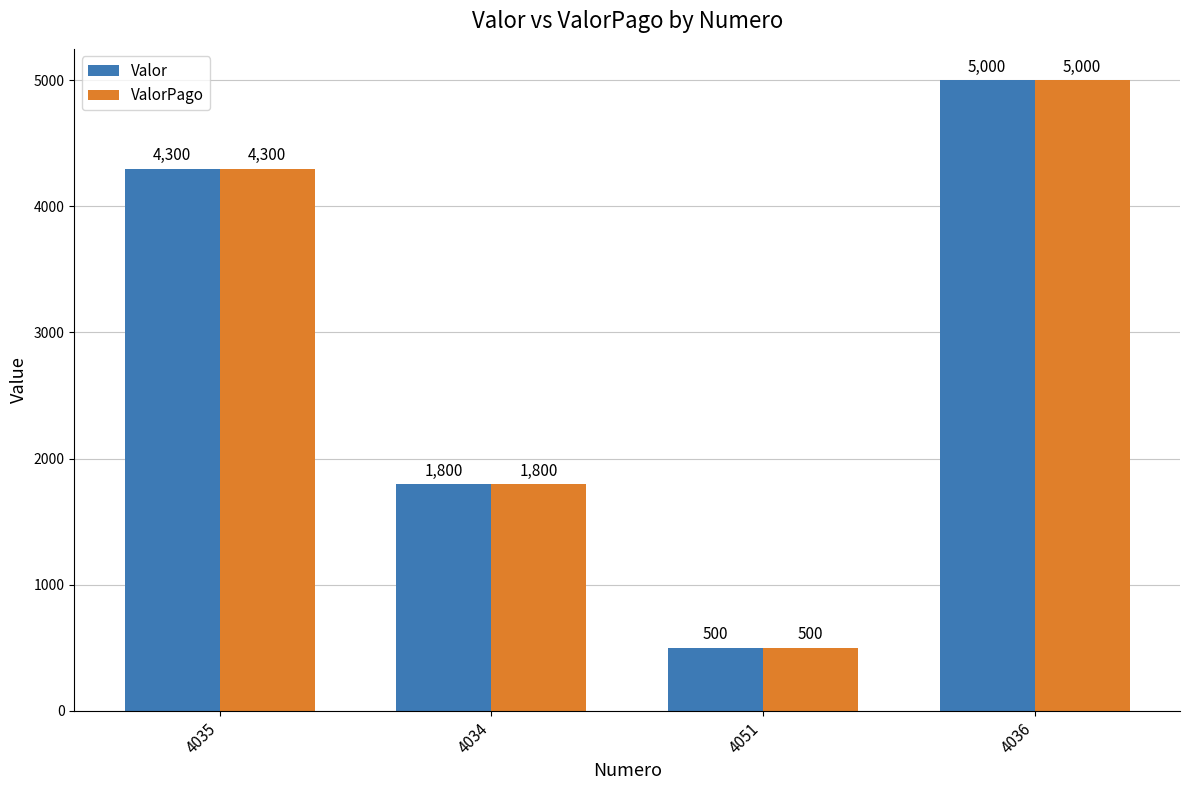

At which category is the sum across all series the highest?

4036